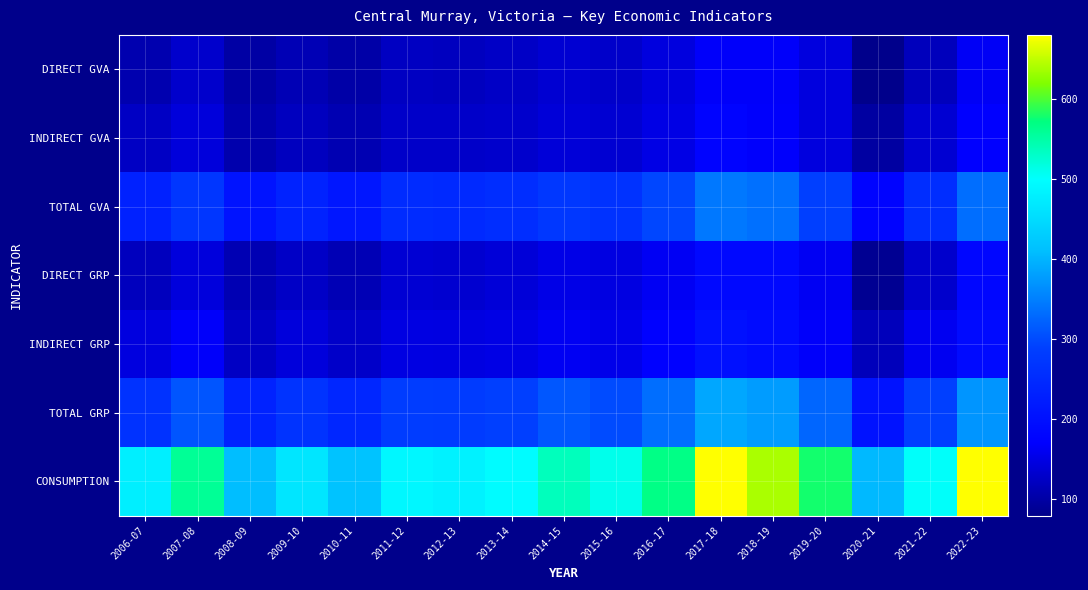

At how many categories does at least one series exceed 378?

17